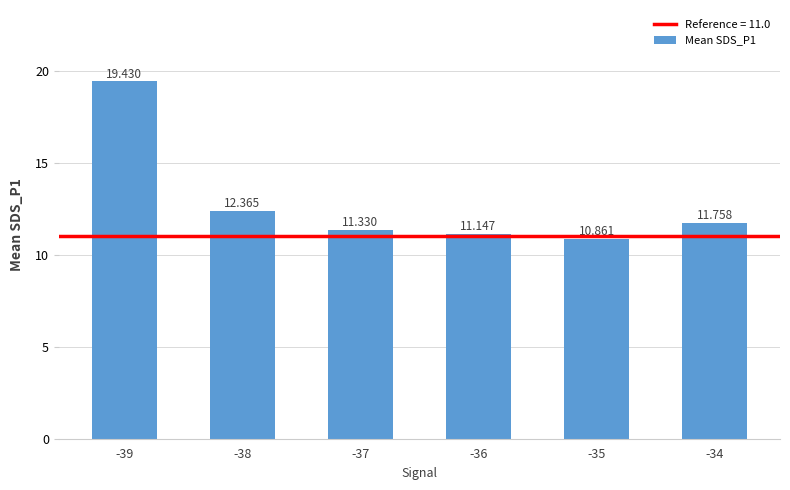

The value at -38 is 6.7. True or false?

False